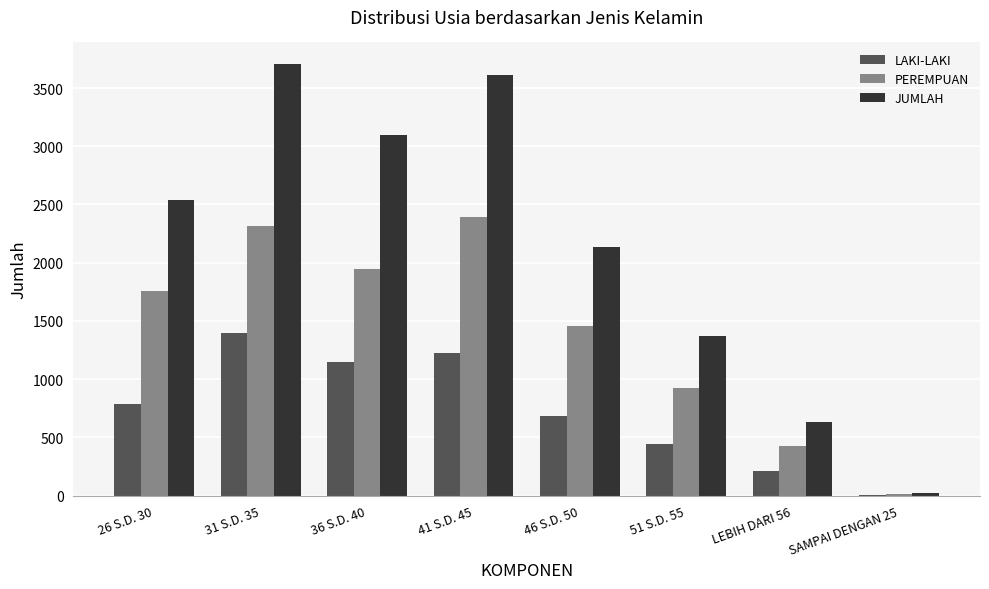

Reading left to right, transcribe all the data shown in this chart.

LAKI-LAKI: 26 S.D. 30=789	31 S.D. 35=1393	36 S.D. 40=1150	41 S.D. 45=1226	46 S.D. 50=679	51 S.D. 55=446	LEBIH DARI 56=210	SAMPAI DENGAN 25=3
PEREMPUAN: 26 S.D. 30=1753	31 S.D. 35=2313	36 S.D. 40=1948	41 S.D. 45=2389	46 S.D. 50=1458	51 S.D. 55=922	LEBIH DARI 56=424	SAMPAI DENGAN 25=15
JUMLAH: 26 S.D. 30=2542	31 S.D. 35=3706	36 S.D. 40=3098	41 S.D. 45=3615	46 S.D. 50=2137	51 S.D. 55=1368	LEBIH DARI 56=634	SAMPAI DENGAN 25=18